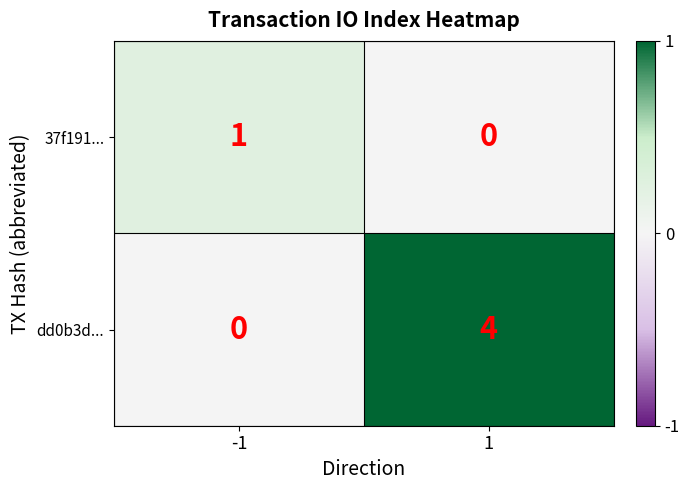

Rank the series at 1 from highest to lowest value.

dd0b3d..., 37f191...